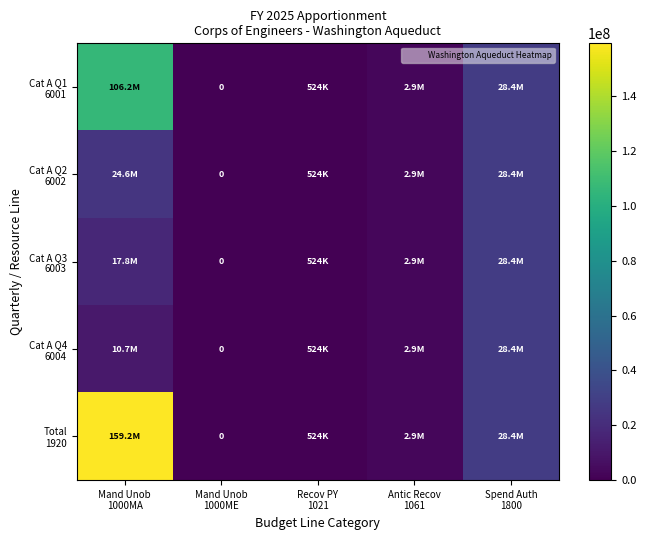

Which series has the largest total across all categories?

Total 1920